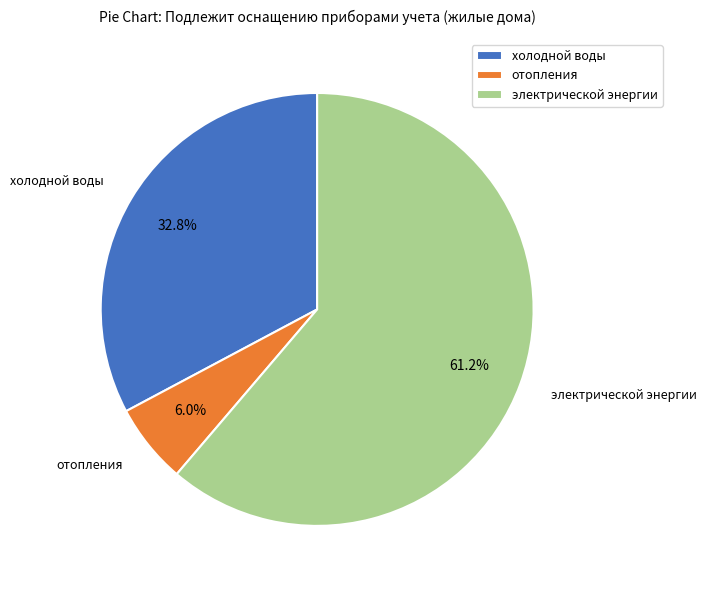

To the nearest percent, what is the average slice percentage?

33%